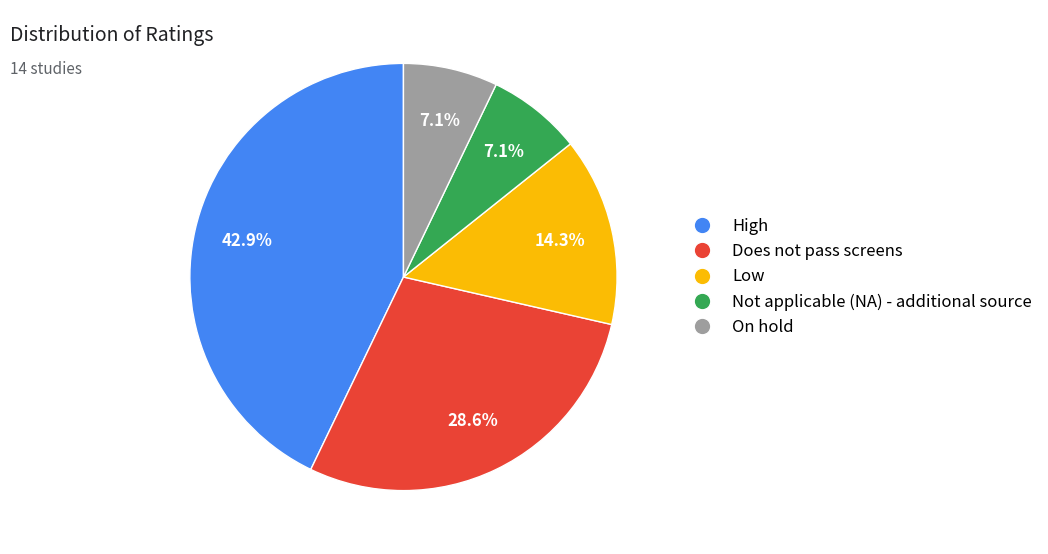

What is the ratio of the value at Does not pass screens to the value at Low?

2.0